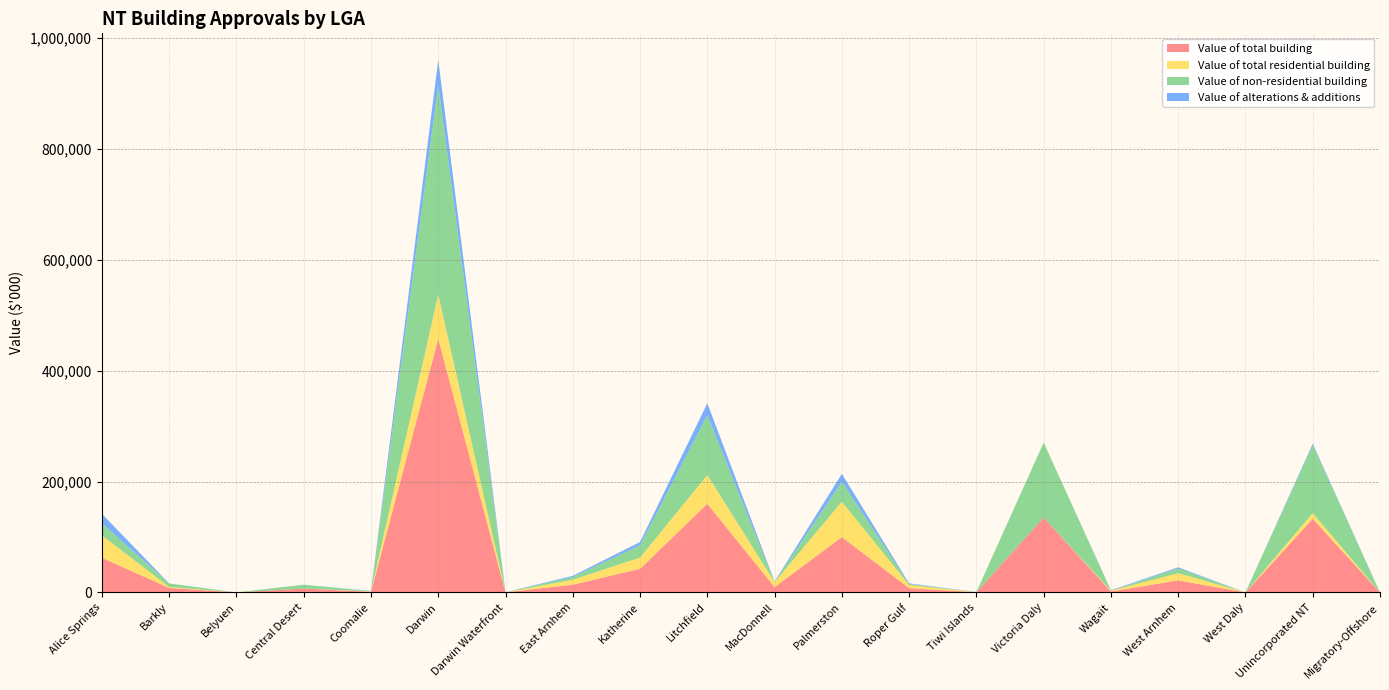

Reading left to right, extract all data points from this chart.

Value of total building: Alice Springs=62460.7	Barkly=8037.6	Belyuen=0.0	Central Desert=6948.7	Coomalie=1100.3	Darwin=457655.2	Darwin Waterfront=182.1	East Arnhem=13912.9	Katherine=42622.8	Litchfield=159938.0	MacDonnell=9500.0	Palmerston=99902.3	Roper Gulf=7616.1	Tiwi Islands=335.2	Victoria Daly=135203.6	Wagait=1560.9	West Arnhem=21670.0	West Daly=0.0	Unincorporated NT=132818.9	Migratory-Offshore=0.0
Value of total residential building: Alice Springs=40531.8	Barkly=1765.1	Belyuen=0.0	Central Desert=42.2	Coomalie=800.8	Darwin=80087.2	Darwin Waterfront=29.6	East Arnhem=8967.6	Katherine=20300.7	Litchfield=51952.5	MacDonnell=9099.5	Palmerston=63816.3	Roper Gulf=5828.2	Tiwi Islands=0.0	Victoria Daly=12.5	Wagait=1560.9	West Arnhem=13049.6	West Daly=0.0	Unincorporated NT=10426.1	Migratory-Offshore=0.0
Value of non-residential building: Alice Springs=21928.8	Barkly=6272.5	Belyuen=0.0	Central Desert=6906.5	Coomalie=299.5	Darwin=377568.0	Darwin Waterfront=152.5	East Arnhem=4945.2	Katherine=22322.1	Litchfield=107985.4	MacDonnell=400.5	Palmerston=36086.0	Roper Gulf=1787.8	Tiwi Islands=335.2	Victoria Daly=135191.1	Wagait=0.0	West Arnhem=8620.5	West Daly=0.0	Unincorporated NT=122392.7	Migratory-Offshore=0.0
Value of alterations & additions: Alice Springs=16823.7	Barkly=114.0	Belyuen=0.0	Central Desert=42.2	Coomalie=466.4	Darwin=45500.9	Darwin Waterfront=29.6	East Arnhem=2050.0	Katherine=5659.6	Litchfield=21470.0	MacDonnell=684.9	Palmerston=14109.2	Roper Gulf=1108.0	Tiwi Islands=0.0	Victoria Daly=12.5	Wagait=775.2	West Arnhem=1986.0	West Daly=0.0	Unincorporated NT=2713.9	Migratory-Offshore=0.0